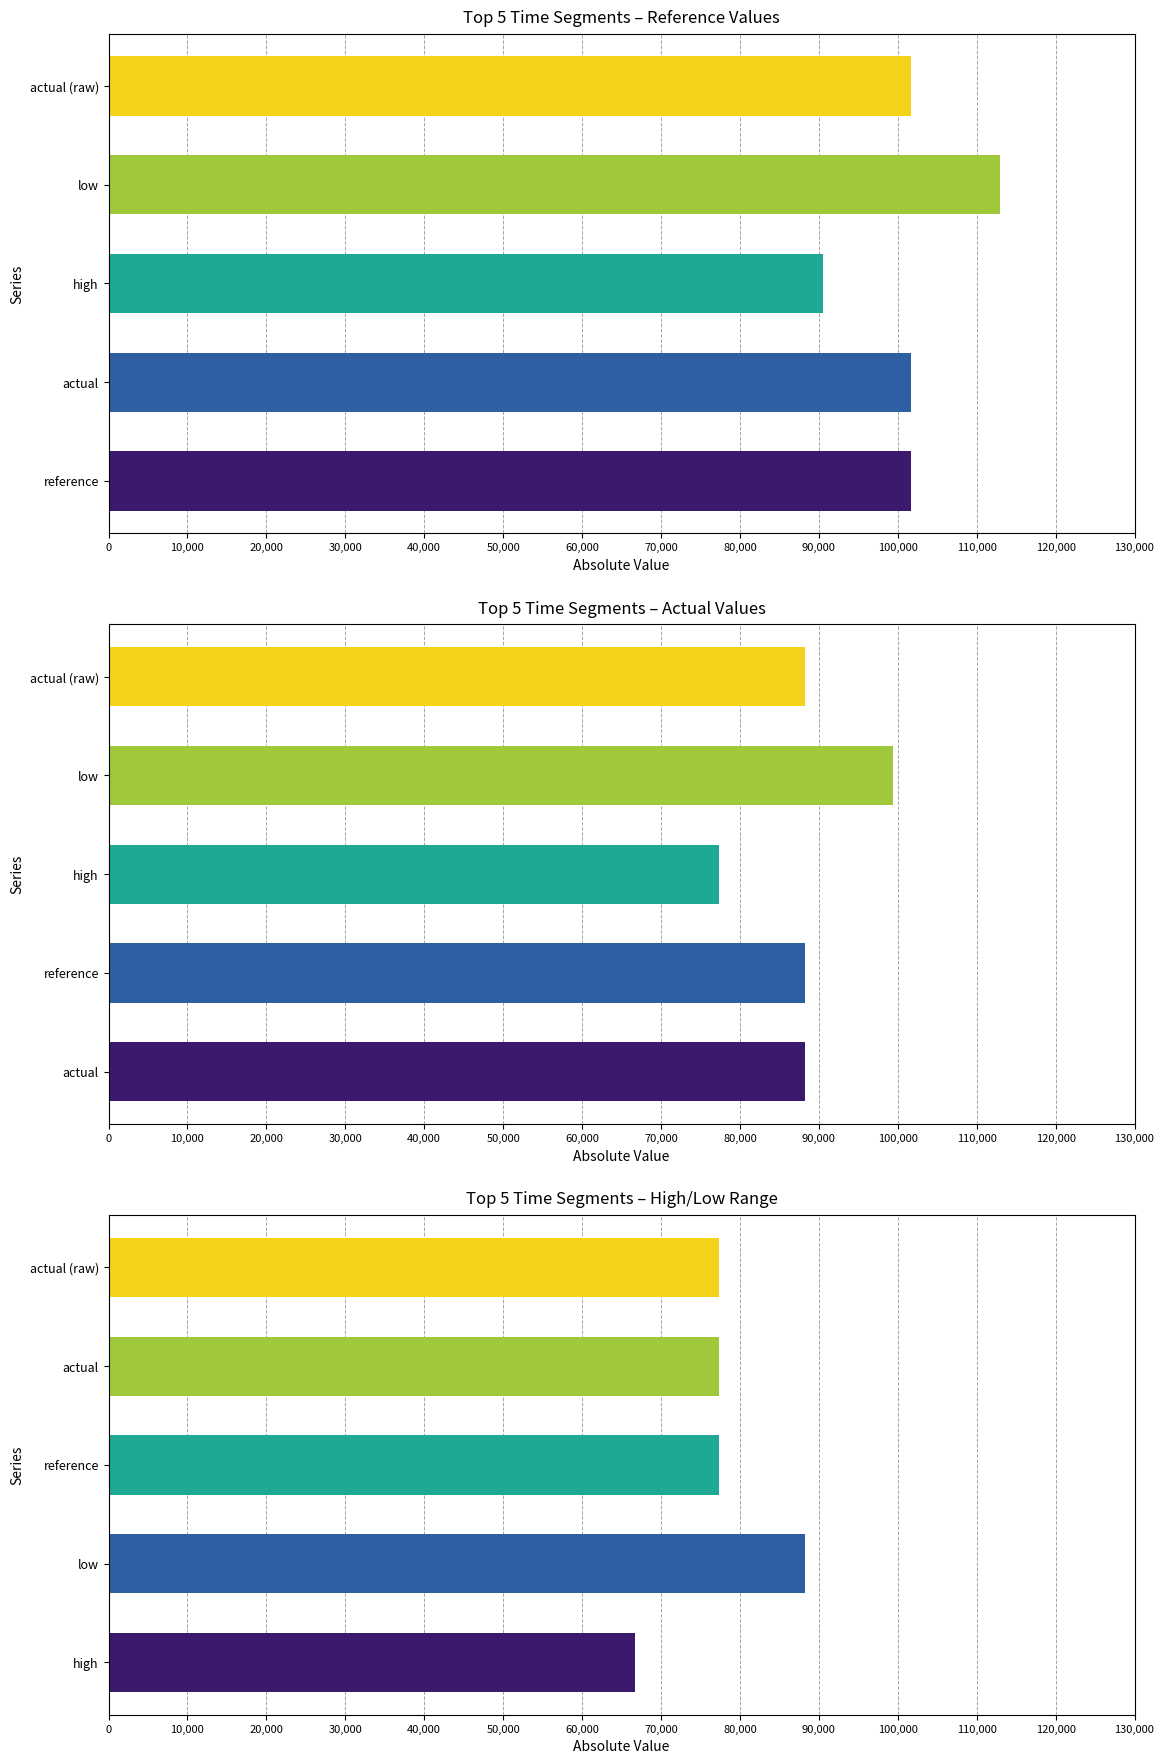

How many bars are there in each group?

5